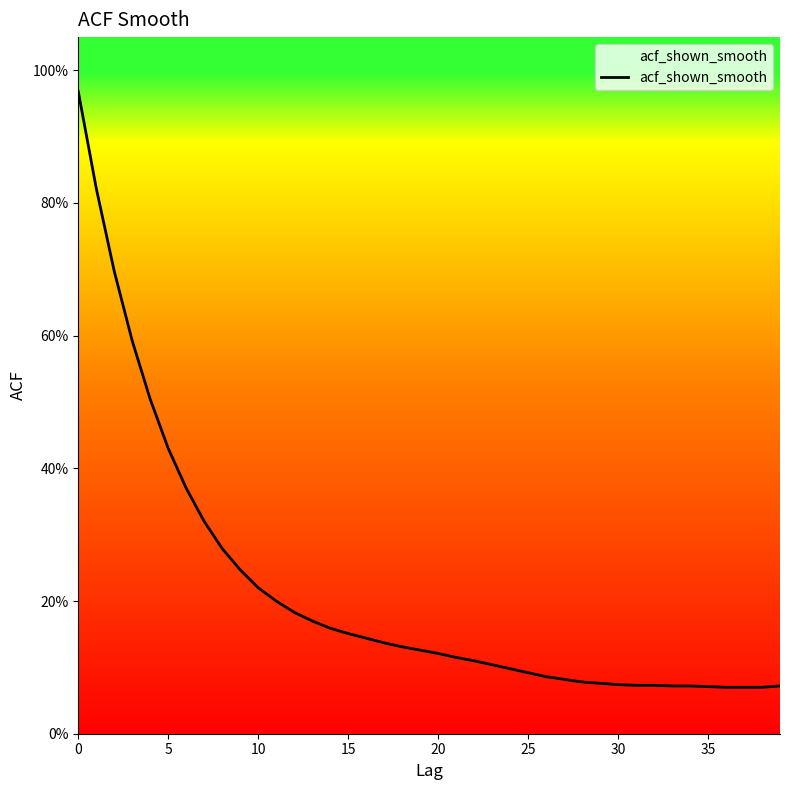

What is the change in value from 9 to 14?

-0.1